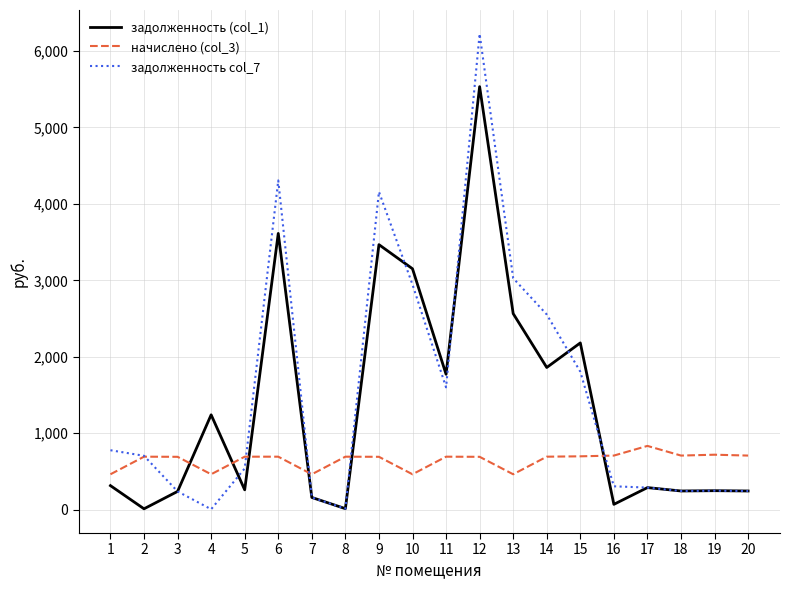

The value of задолженность (col_1) at 9 is 3467.2. True or false?

True